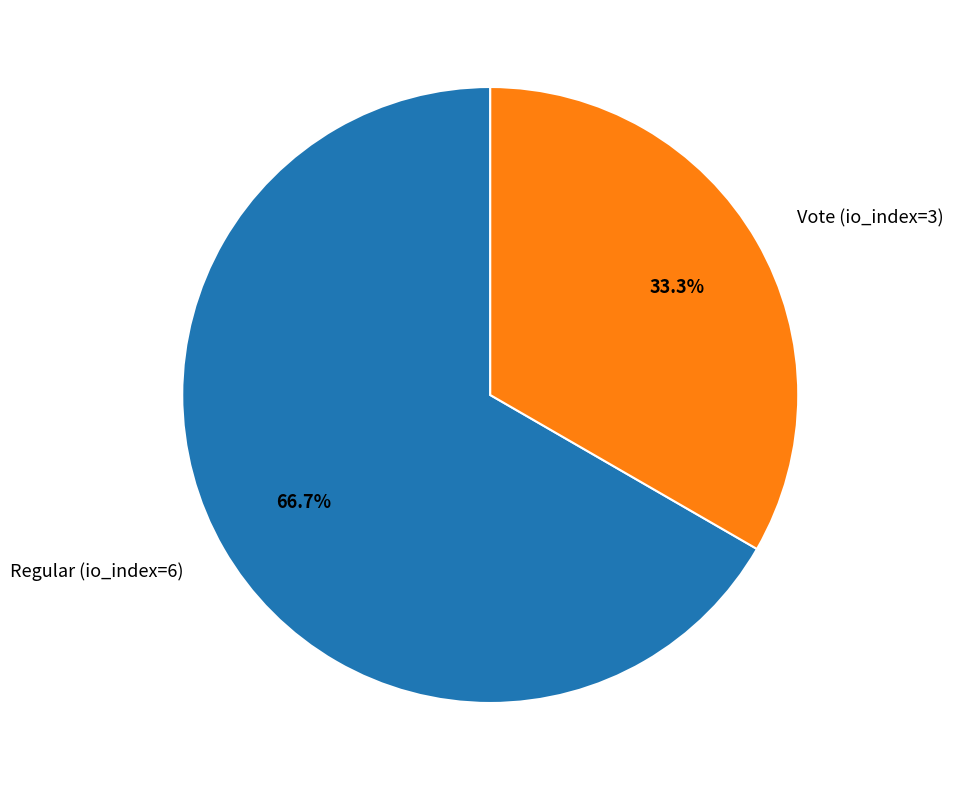

The Regular (io_index=6) slice represents 59% of the pie. True or false?

False